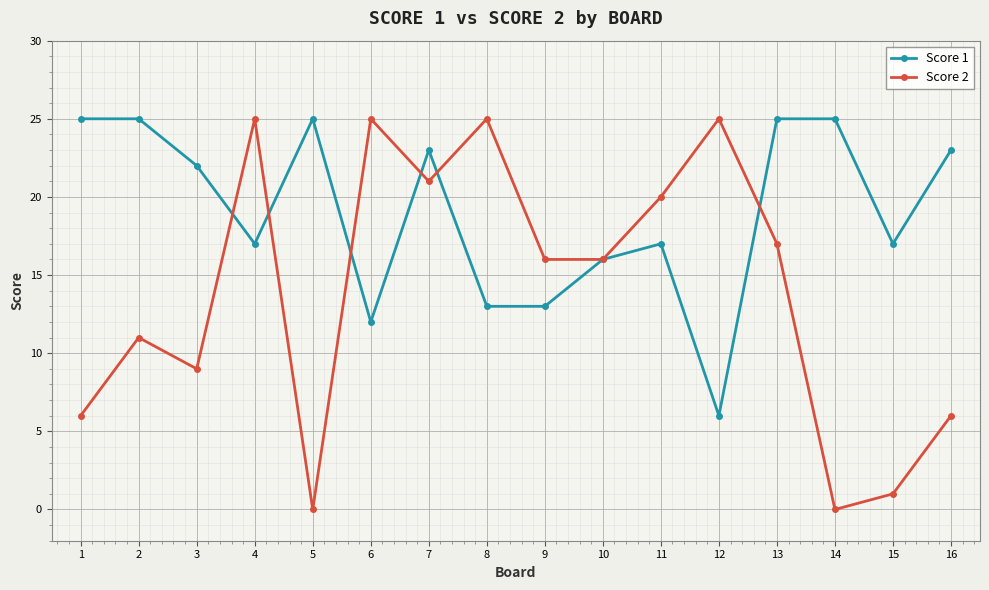

What is the total value across all series at 3?

31